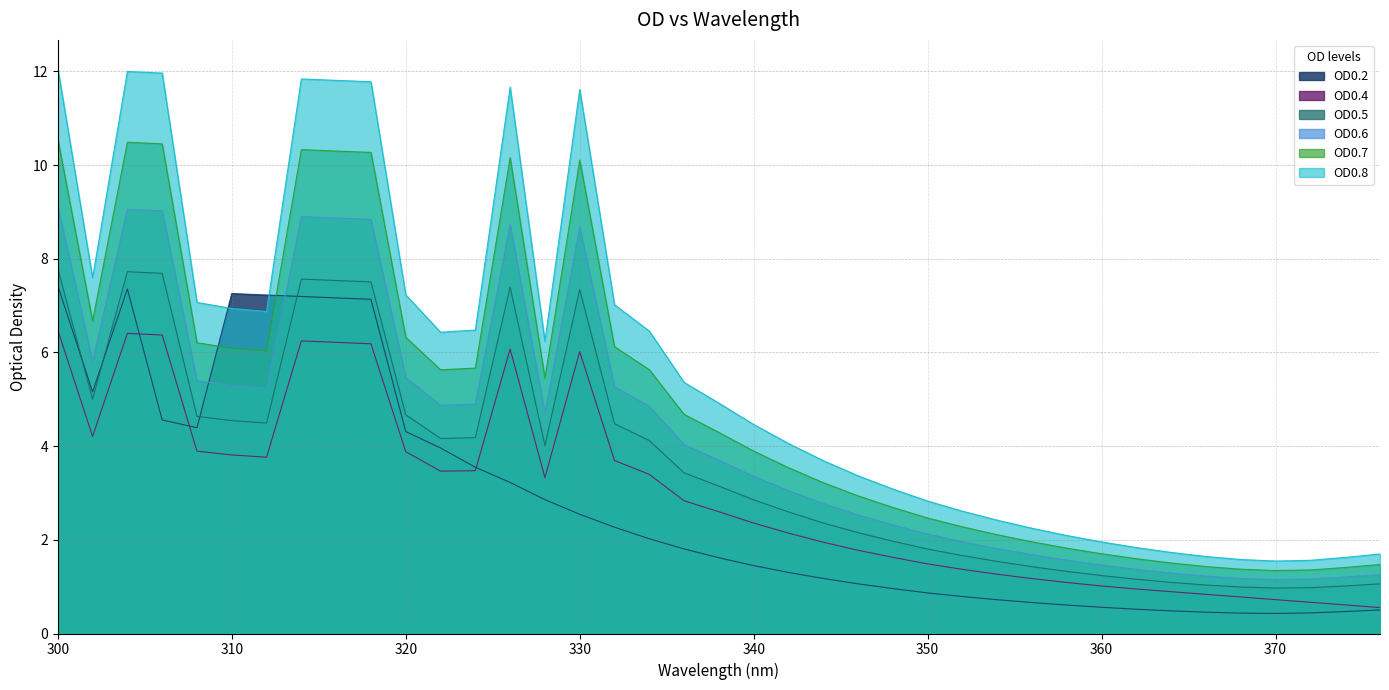

True or false: OD0.8 has more than 2 interior local peaks.

True